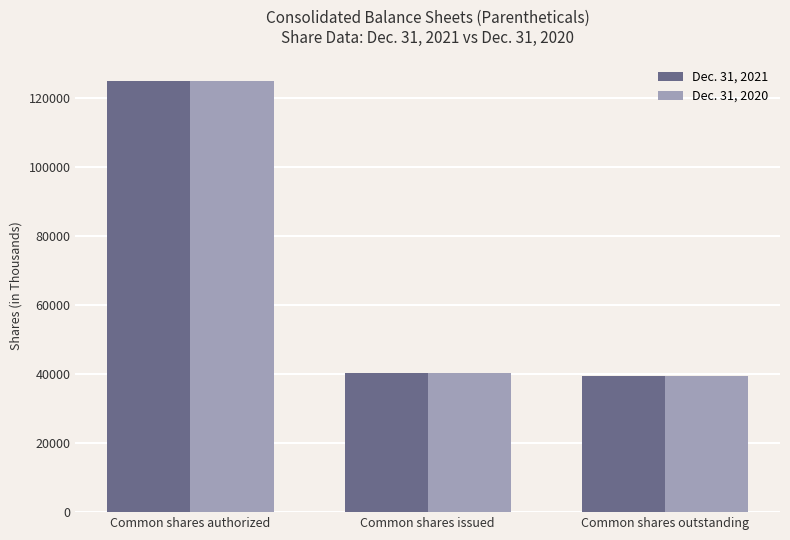

What is the approximate value of Dec. 31, 2020 at Common shares outstanding?

39542